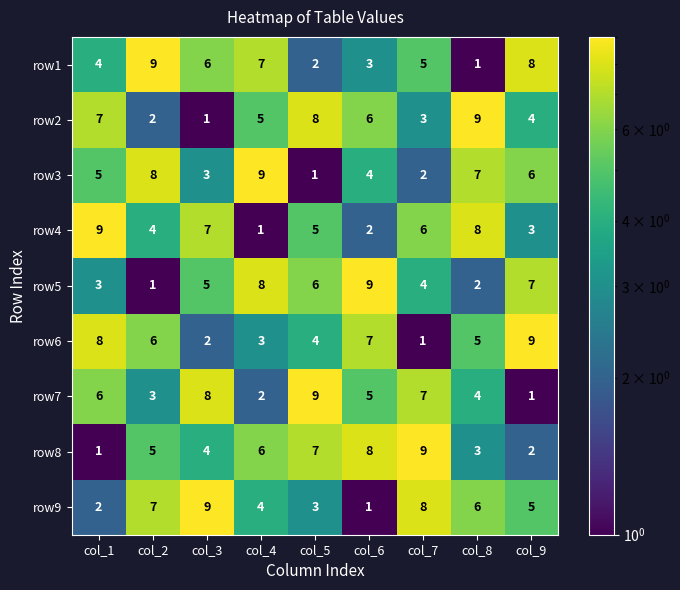

The row7 series shows 3 at col_7. True or false?

False